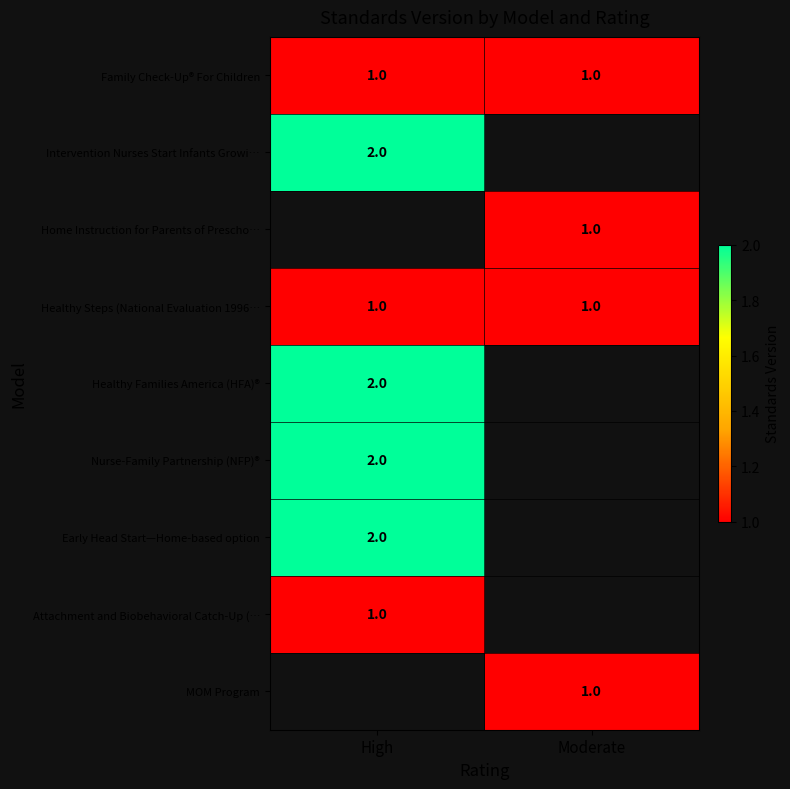

The Home Instruction for Parents of Prescho… series shows 1.6 at Moderate. True or false?

False